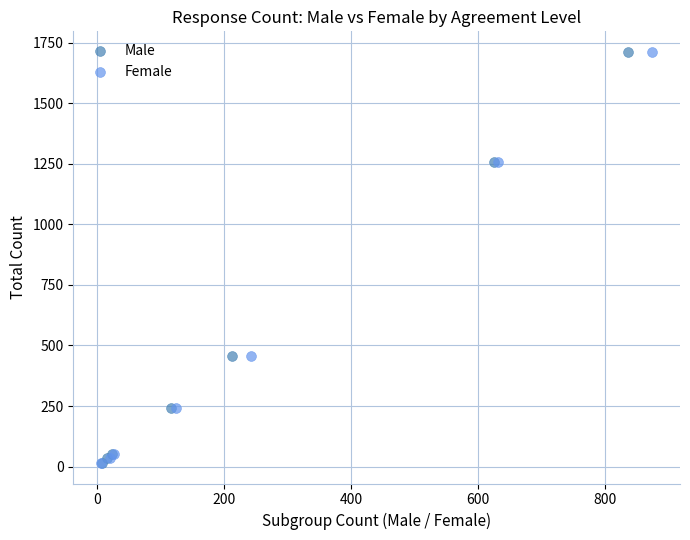

What are all the series names shown in the legend?

Male, Female